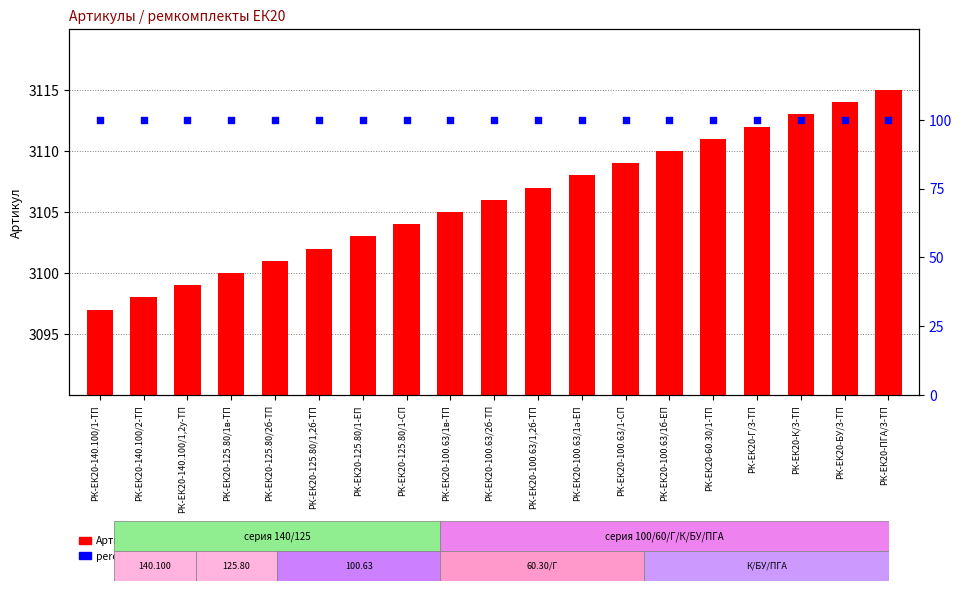

Which series contains the highest Y value?

Артикул